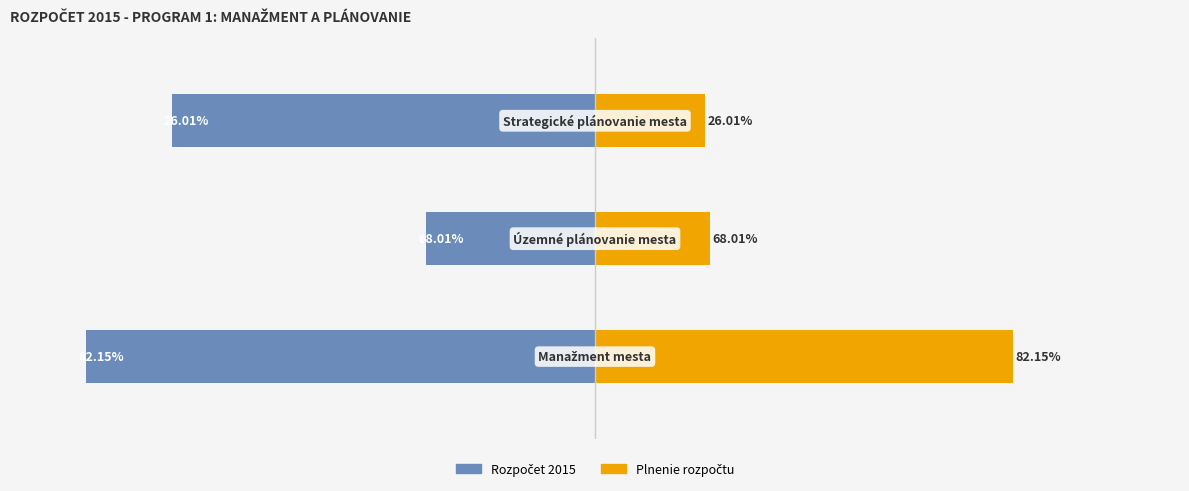

What is the difference between the Rozpočet 2015 values at 0 and 2?

16.8